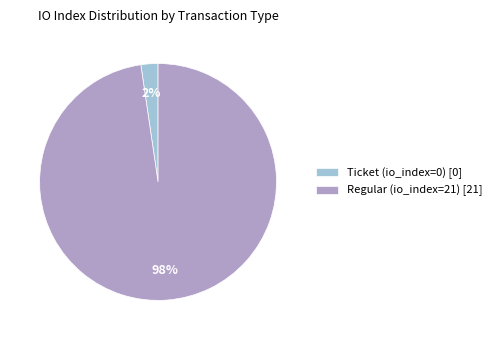

To the nearest percent, what is the combined percentage of Ticket (io_index=0) [0] and Regular (io_index=21) [21]?

100%